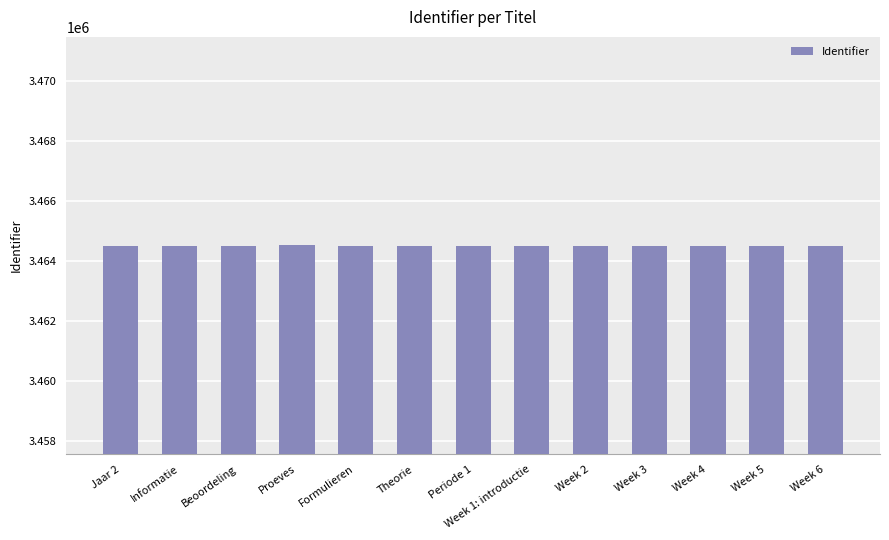

What is the greatest value displayed?

3464537